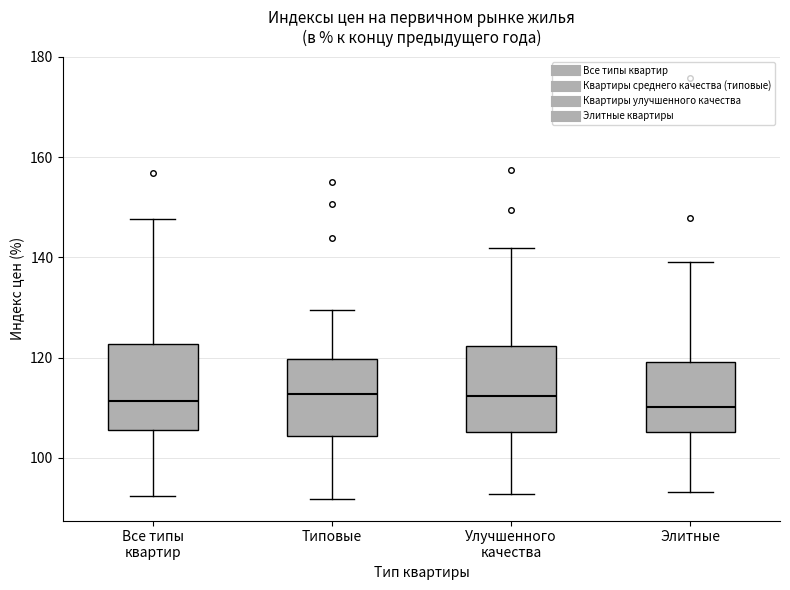

Reading left to right, read every box against the y-axis: the position of its median line, the range the box covers, and the ends of its whiskers. The values are not printed on the chart, so give them approximately, as read against the axis.

Все типы квартир: median 112, box 106 to 122, whiskers 92 to 148
Типовые: median 112, box 104 to 120, whiskers 92 to 130
Улучшенного качества: median 112, box 106 to 122, whiskers 92 to 142
Элитные: median 110, box 106 to 120, whiskers 94 to 140